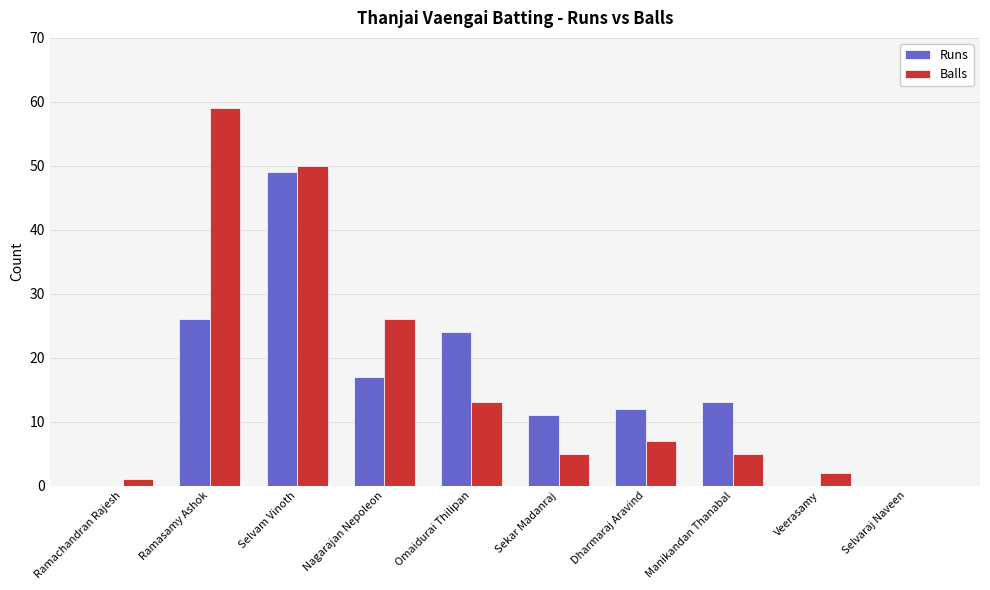

At which category is the sum across all series the highest?

Selvam Vinoth